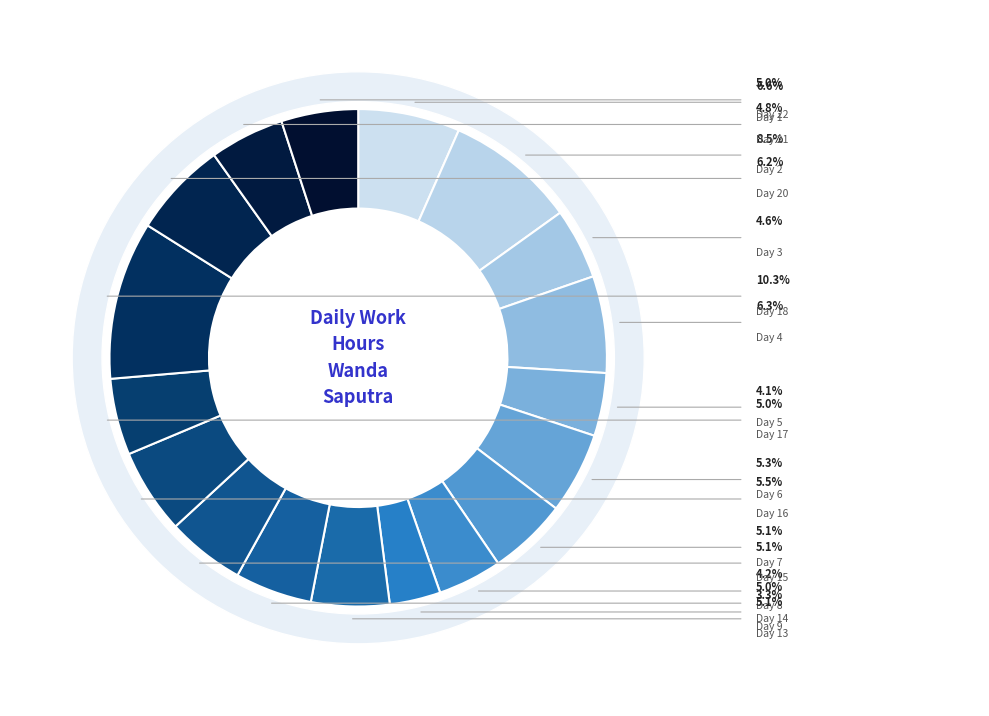

Is there a majority slice in this chart?

No